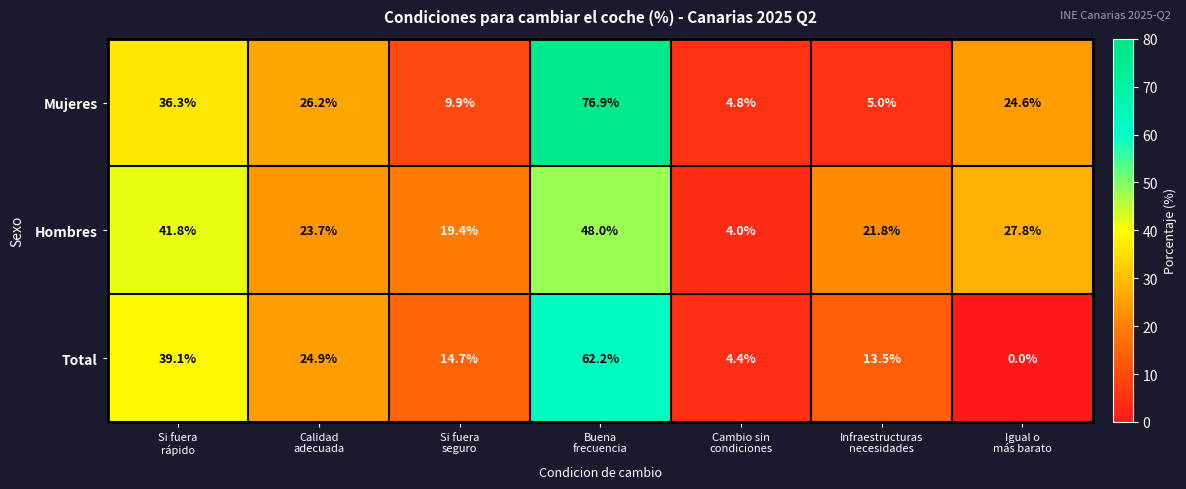

Rank the series at Buena
frecuencia from lowest to highest value.

Hombres, Total, Mujeres